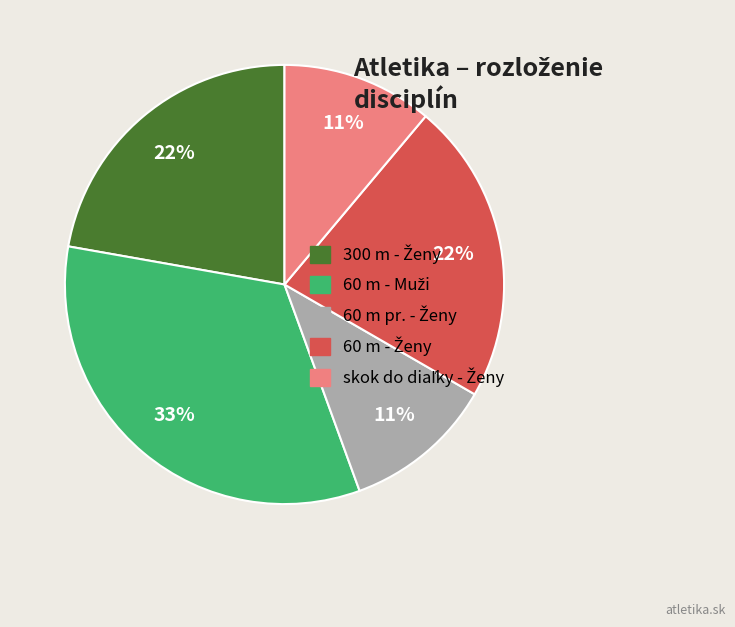

How many slices are in this pie chart?

5